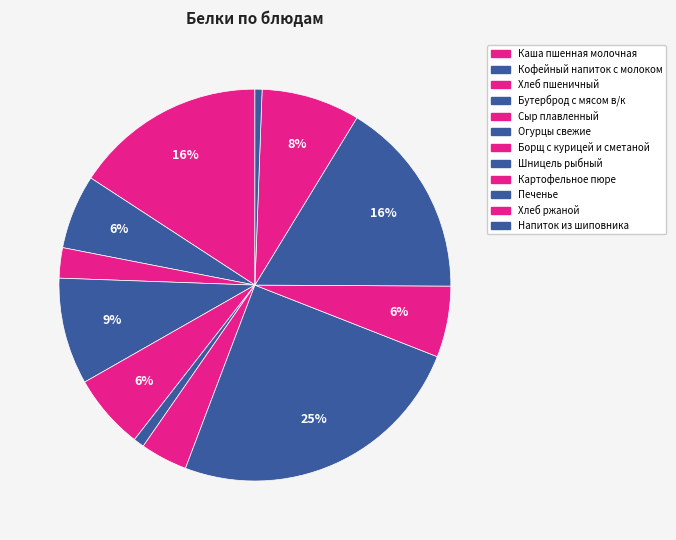

What percentage is the Шницель рыбный slice, to the nearest percent?

25%